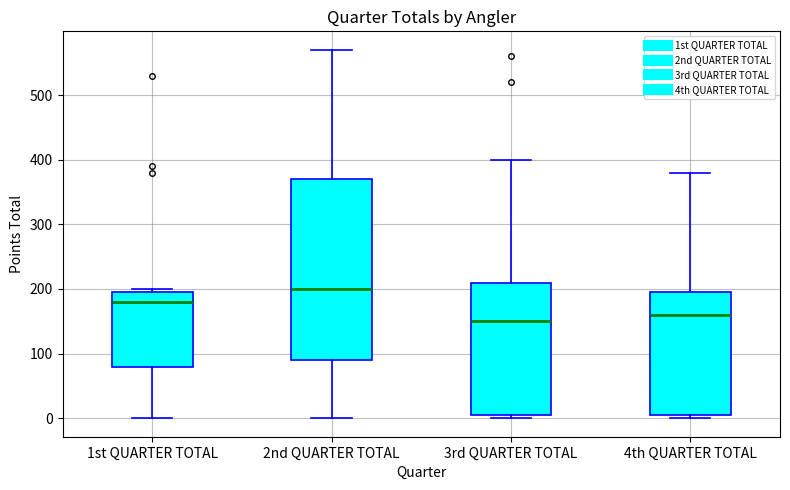

Reading left to right, transcribe this box plot: for each box, give where its median line is, the range the box spans, and where its two whiskers end, as read against the y-axis. The values are not printed on the chart, so give them approximately, as read against the axis.

1st QUARTER TOTAL: median 180, box 80 to 200, whiskers 0 to 200 (just above the box's upper edge)
2nd QUARTER TOTAL: median 200, box 90 to 370, whiskers 0 to 570
3rd QUARTER TOTAL: median 150, box 10 to 210, whiskers 0 to 400
4th QUARTER TOTAL: median 160, box 10 to 200, whiskers 0 to 380